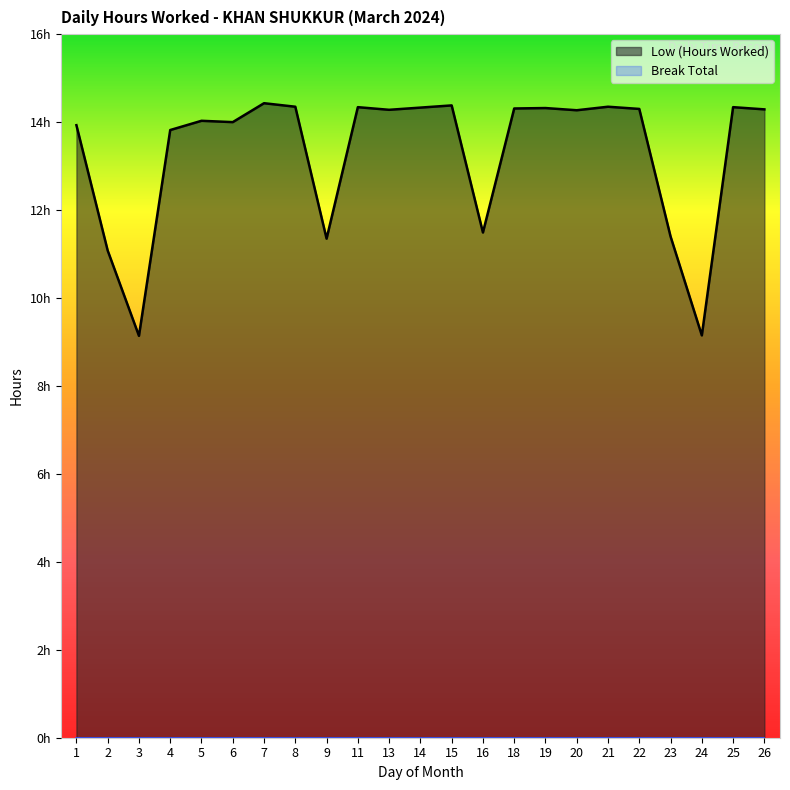

What is the difference between the maximum and minimum values?

5.3